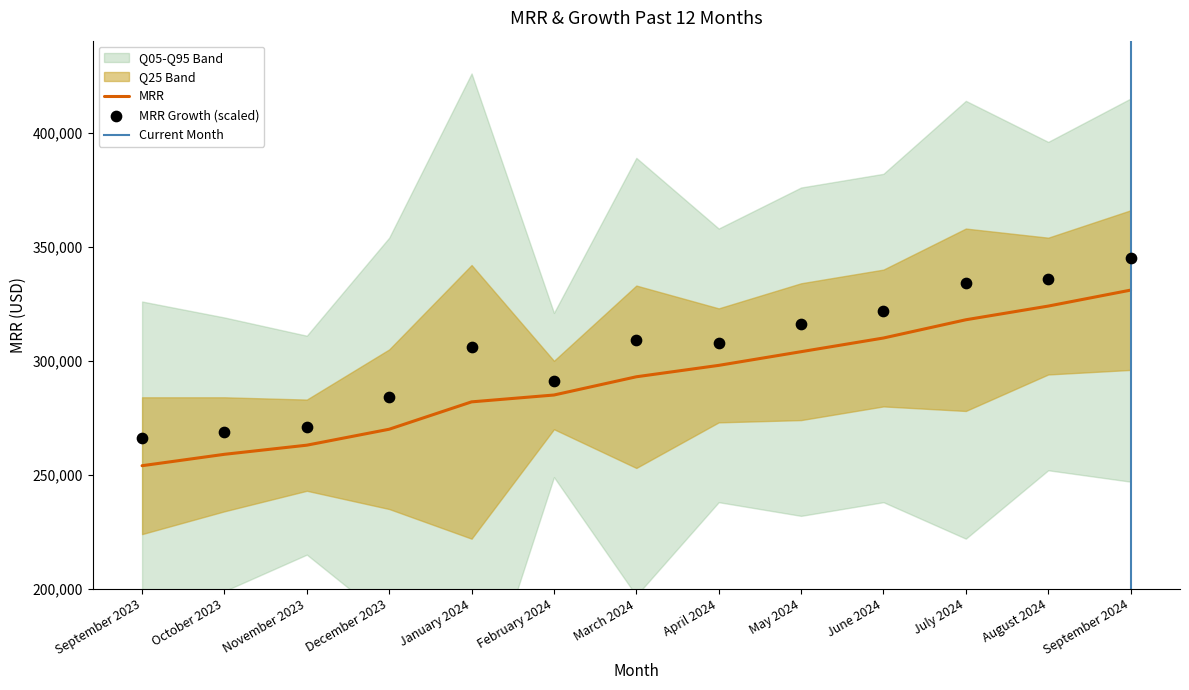

At which category is the sum across all series the highest?

September 2024